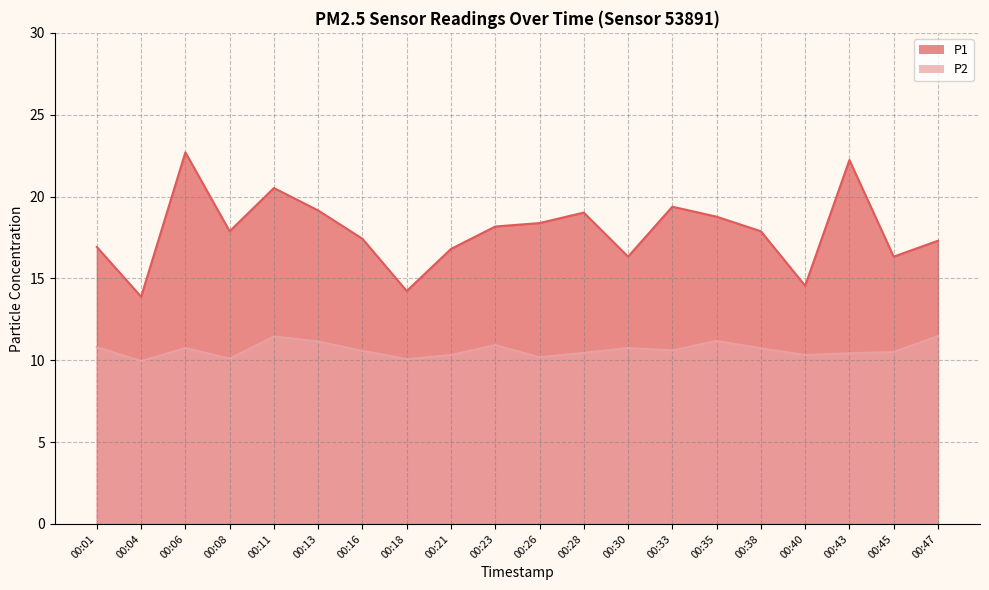

Which series has the largest range (max minus min)?

P1